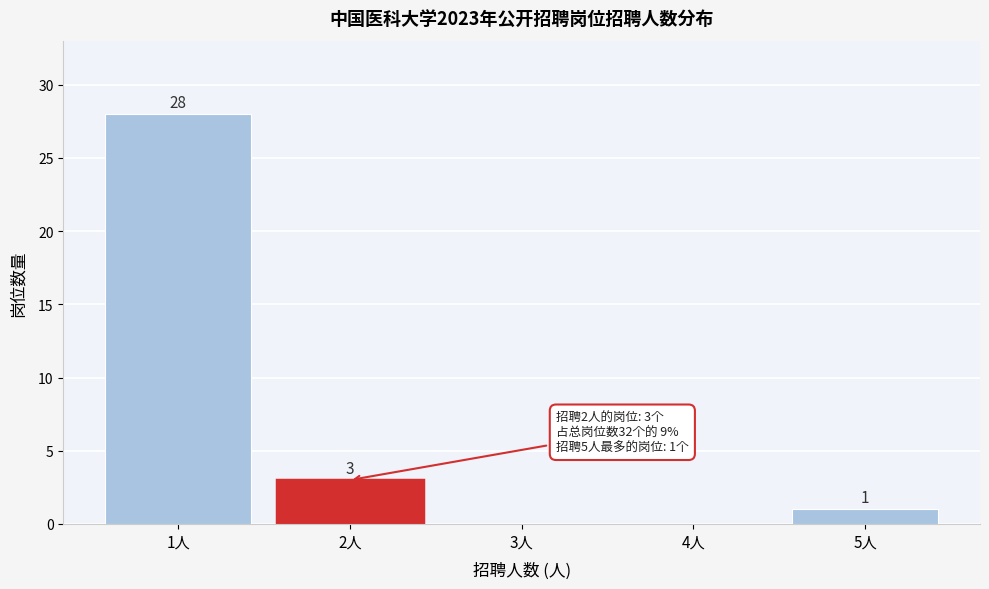

Reading right to left, list all the values displayed in this chart.

5人=1	4人=0	3人=0	2人=3	1人=28